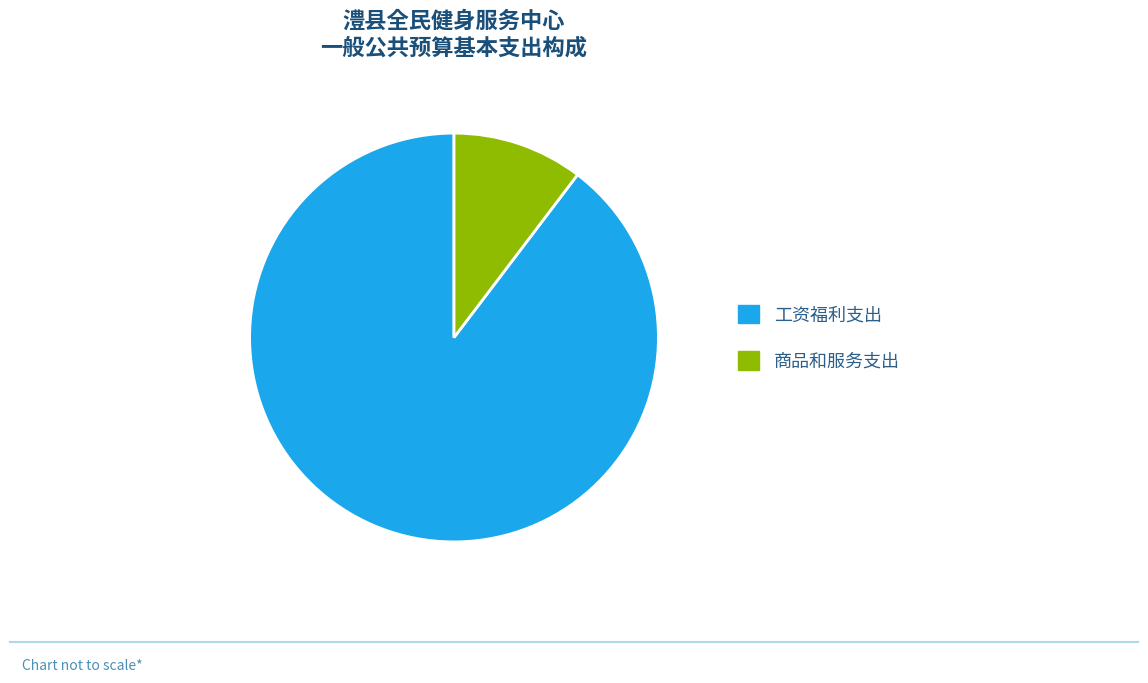

Does 工资福利支出 represent more than half of the total?

Yes